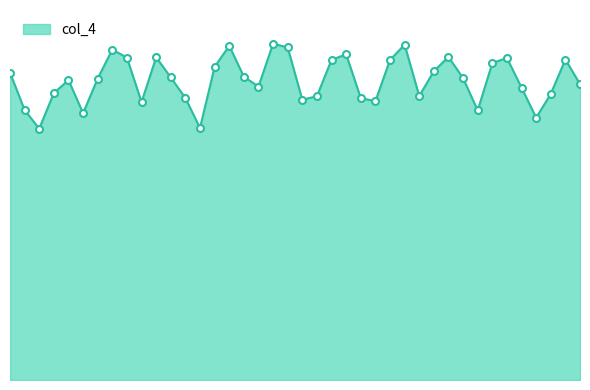

Reading left to right, what are all the values shown in this chart?

30.1	26.5	24.6	28.1	29.4	26.2	29.6	32.4	31.6	27.2	31.6	29.7	27.6	24.7	30.7	32.8	29.7	28.8	33.0	32.6	27.5	27.8	31.4	31.9	27.6	27.3	31.4	32.9	27.8	30.3	31.7	29.6	26.4	31.1	31.6	28.7	25.7	28.1	31.4	29.0